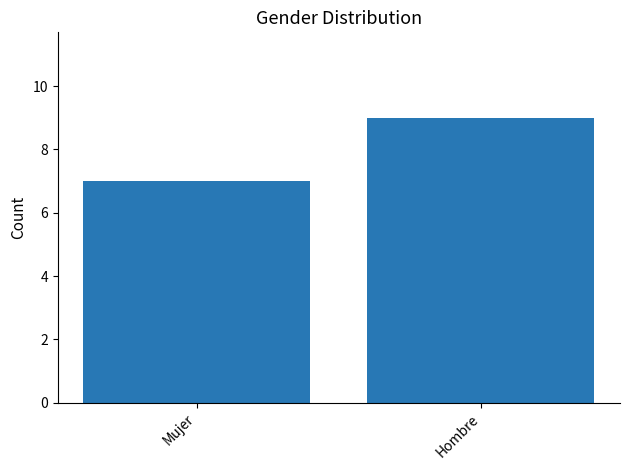

What is the value of the 1st bar from the left?

7